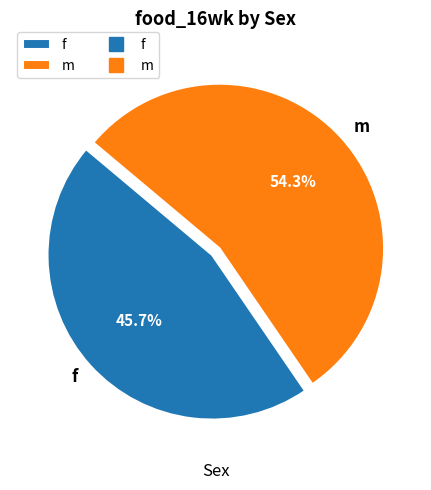

How many slices are in this pie chart?

2